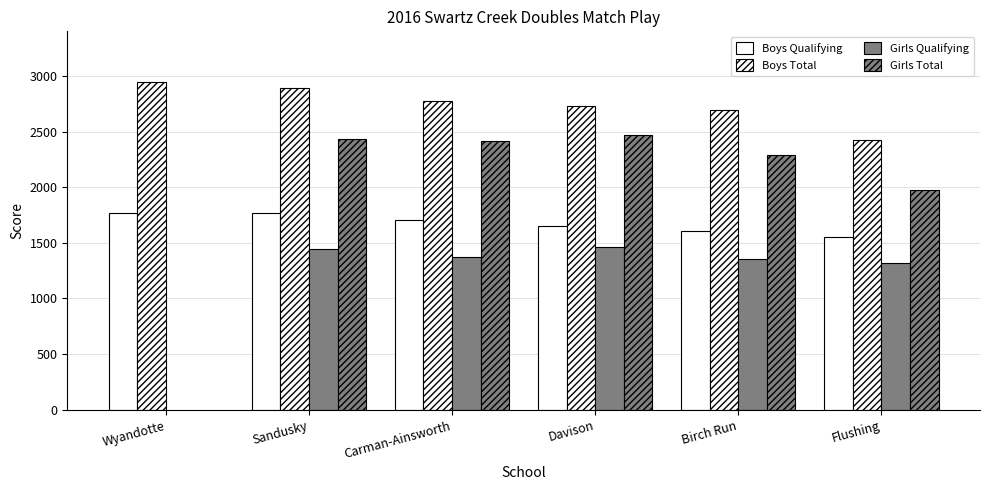

True or false: Girls Qualifying has a value of 1370.0 at Carman-Ainsworth.

True